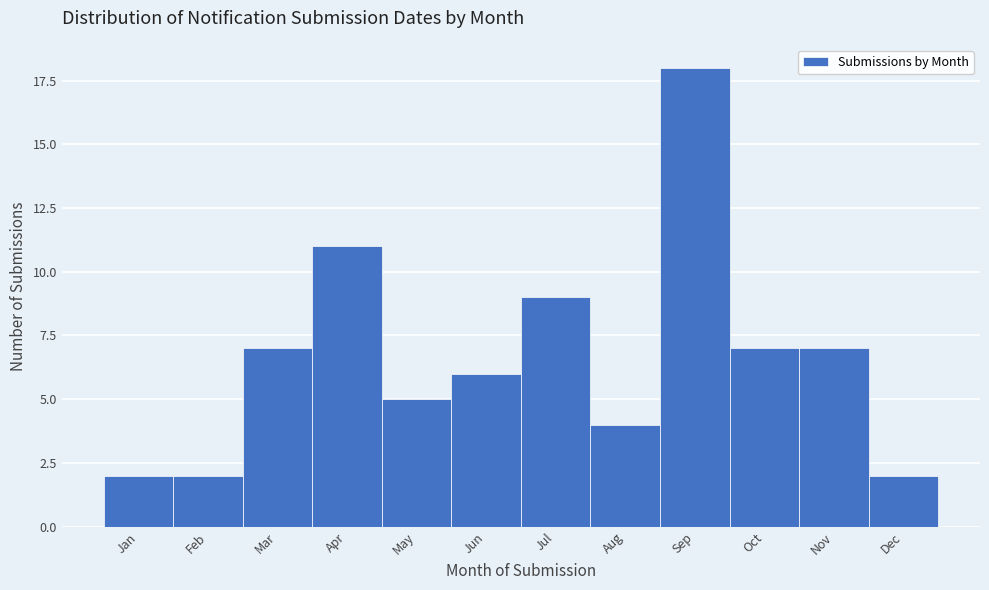

Reading right to left, list all the values displayed in this chart.

Dec=2	Nov=7	Oct=7	Sep=18	Aug=4	Jul=9	Jun=6	May=5	Apr=11	Mar=7	Feb=2	Jan=2